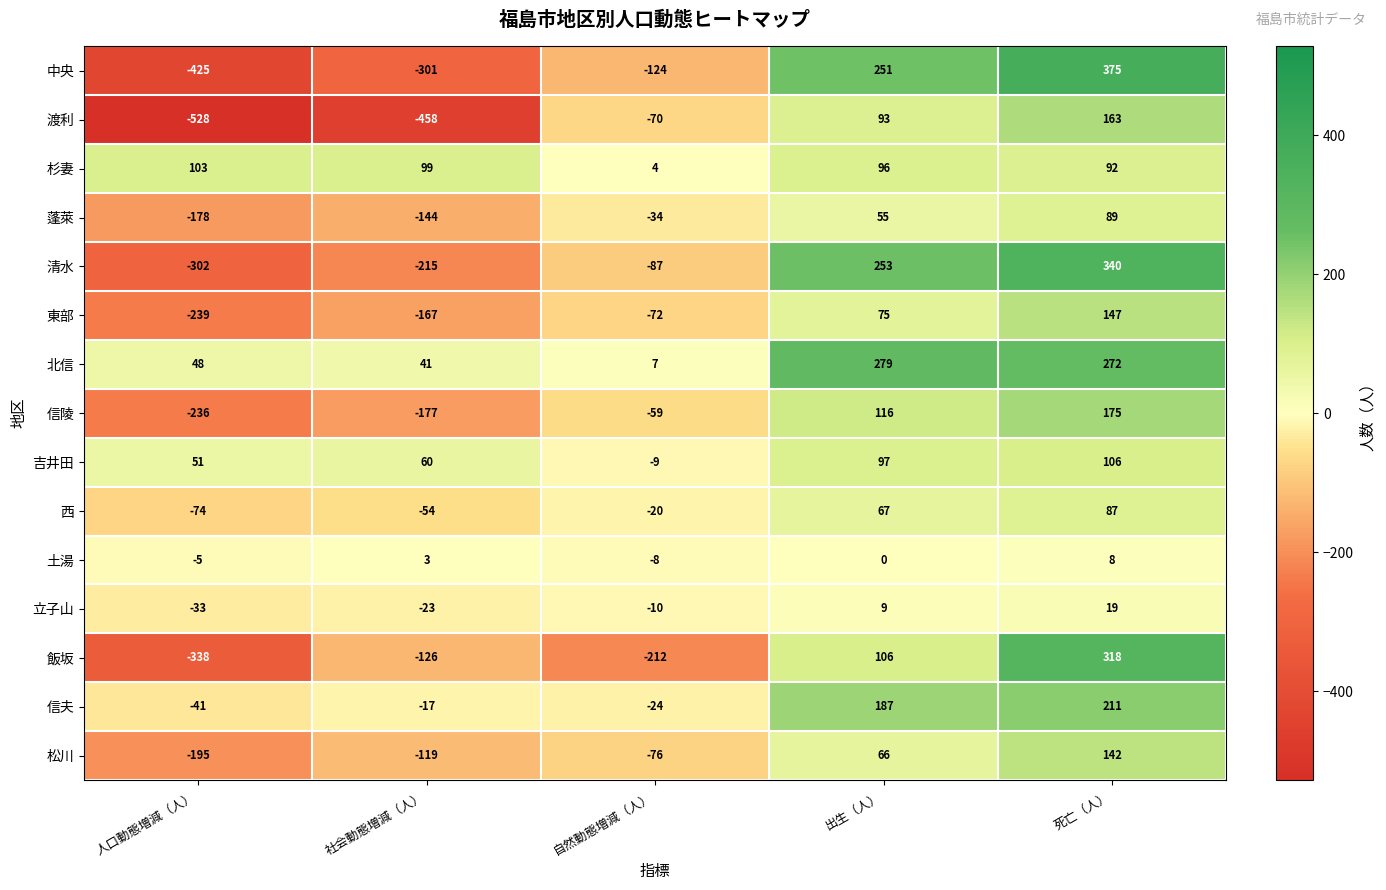

True or false: 松川 has a value of -76 at 自然動態増減（人）.

True